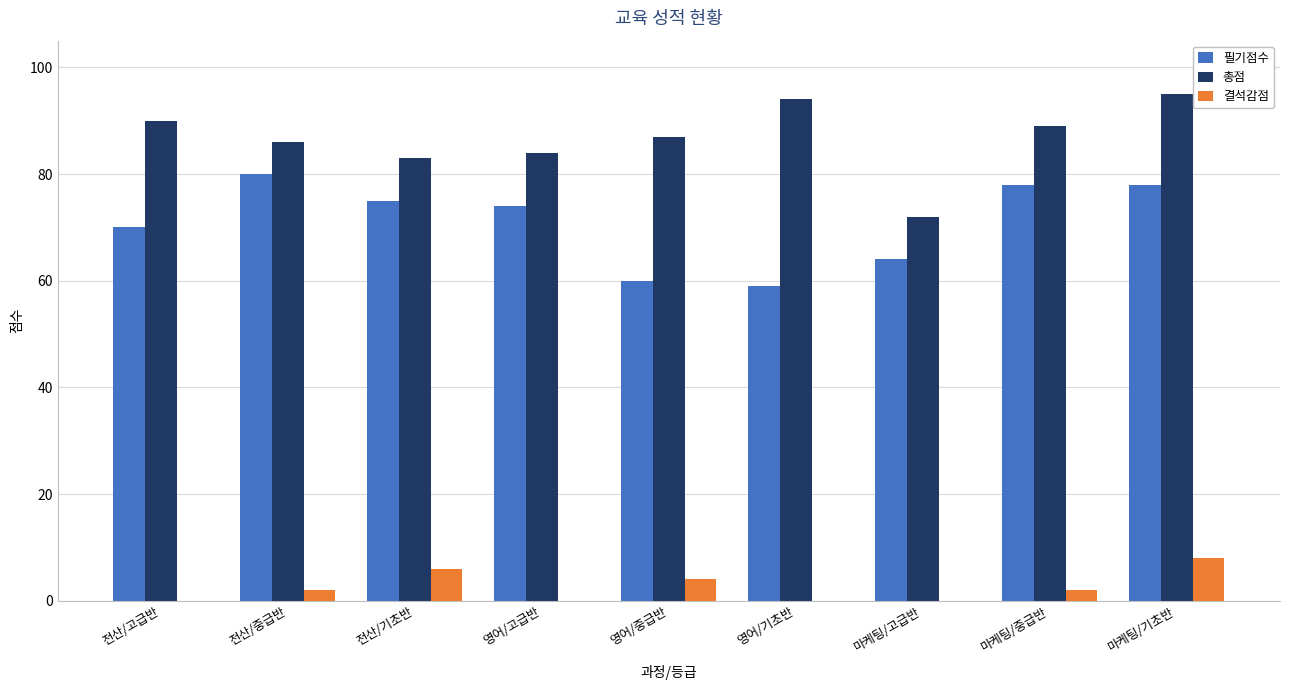

The value of 결석감점 at 전산/고급반 is 0. True or false?

True